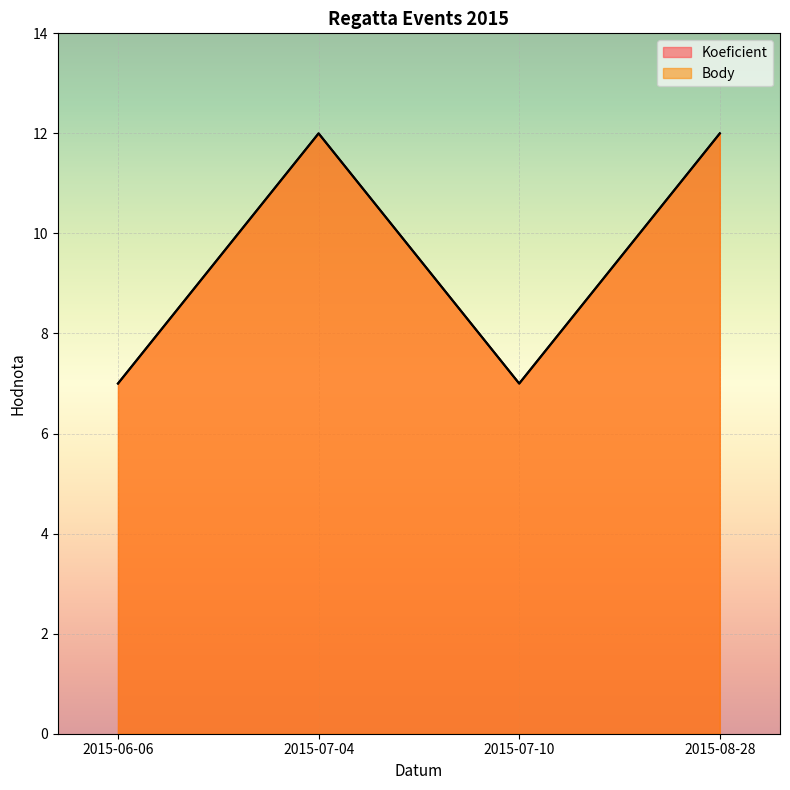

Reading left to right, extract all data points from this chart.

Koeficient: 2015-06-06=7	2015-07-04=12	2015-07-10=7	2015-08-28=12
Body: 2015-06-06=7	2015-07-04=12	2015-07-10=7	2015-08-28=12